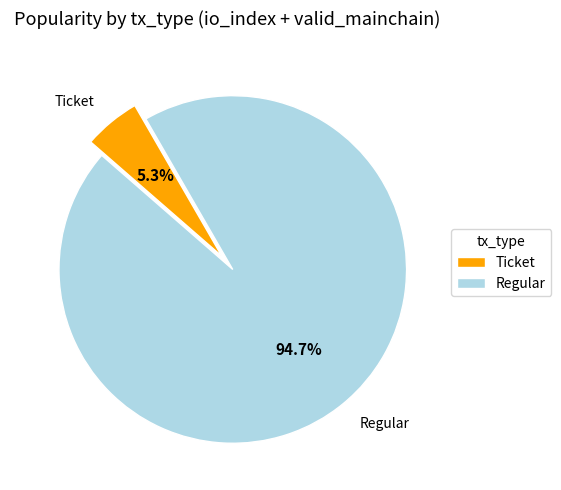

What percentage do Ticket and Regular together represent?

100.0%